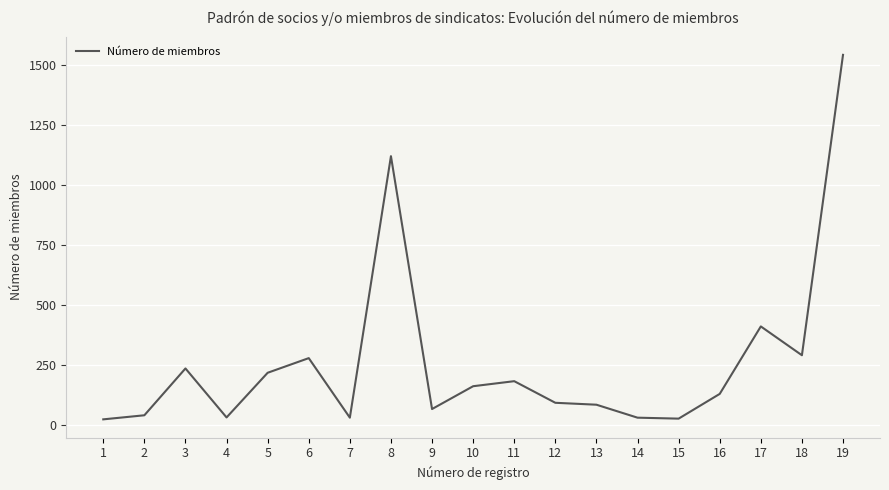

Approximately how many times larger is the value at 5 compared to 3?

0.9